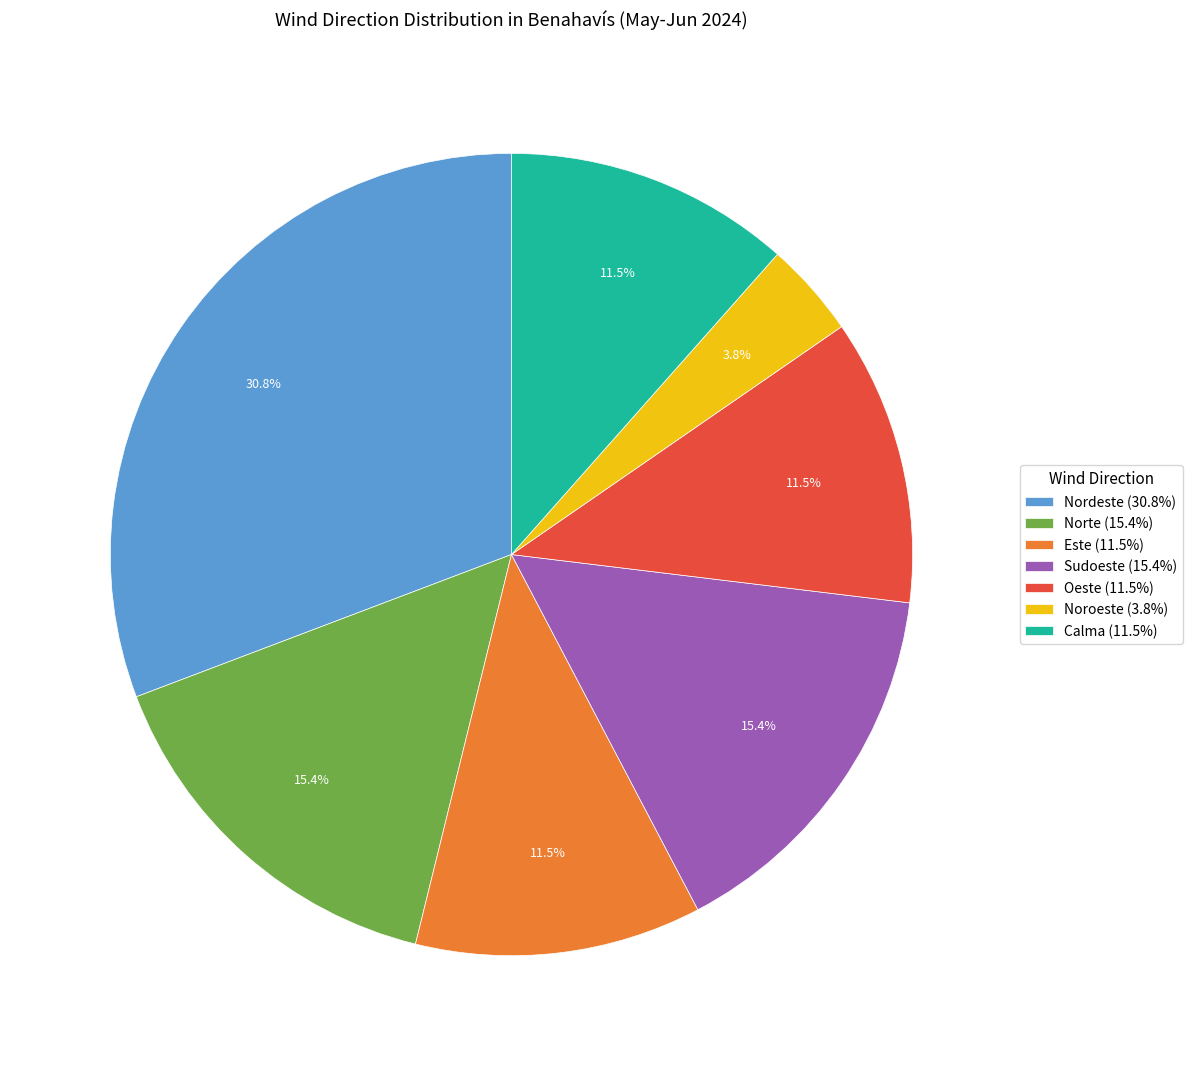

Which slice is the smallest?

Noroeste (3.8%)